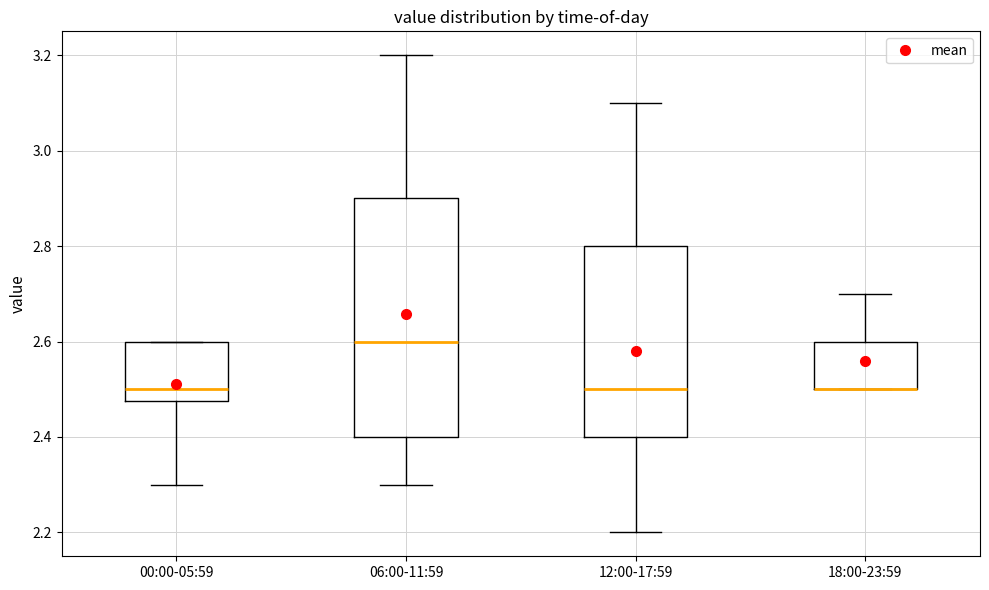

Which box is the tallest, from its lower edge to its upper edge?

06:00-11:59